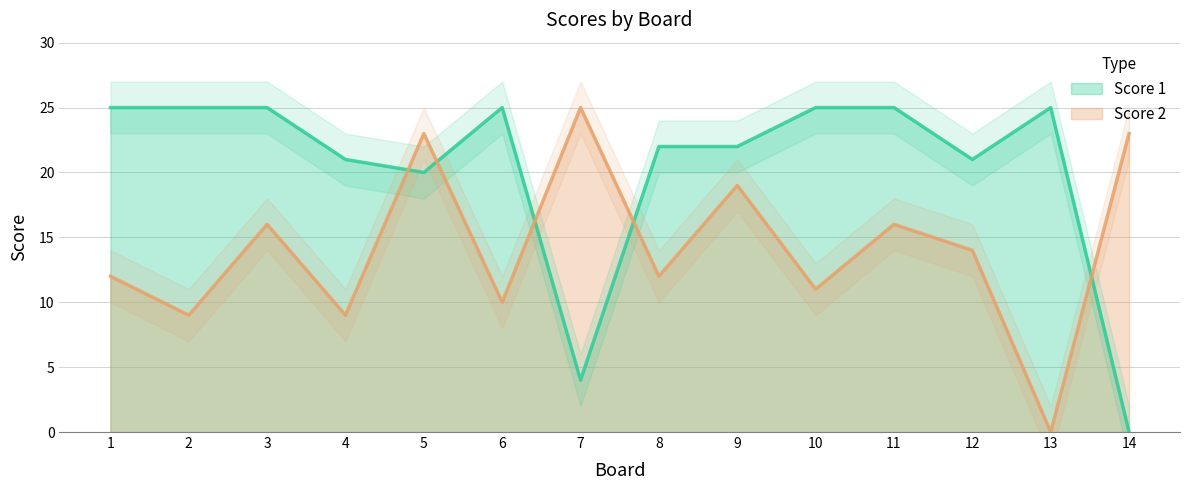

What is the difference between the Score 1 values at 13 and 5?

5